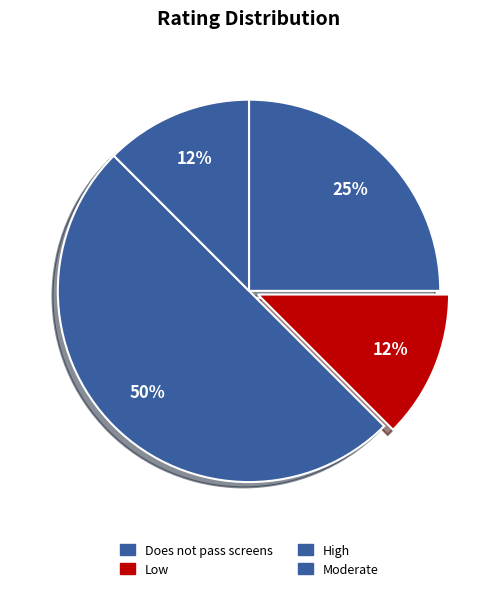

Which category has the biggest portion of the pie?

High